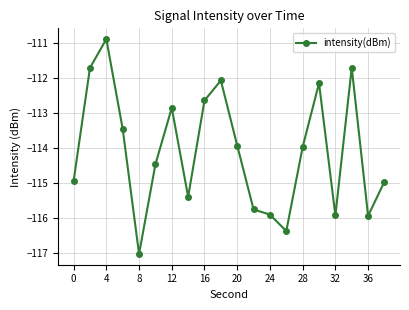

What is the average value?

-114.1